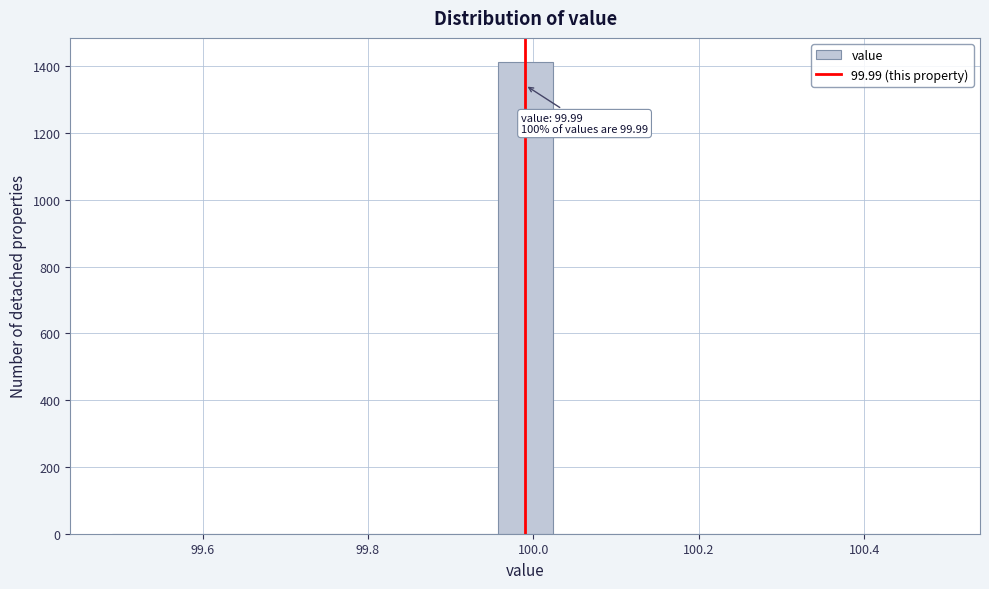

Around what value on the x-axis is the tallest bar? Give the approximate position of its centre, as read against the axis.

100.00